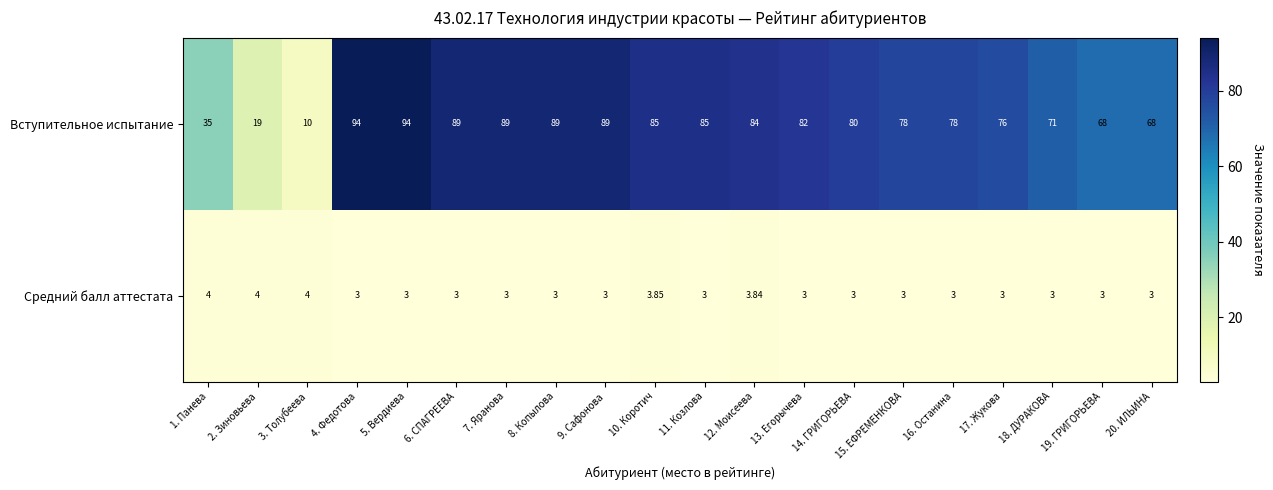

How many data points does each series have?

20